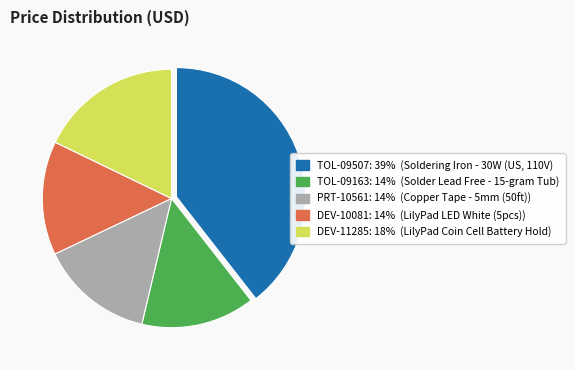

Do PRT-10561 and DEV-11285 together represent more than half of the pie?

No